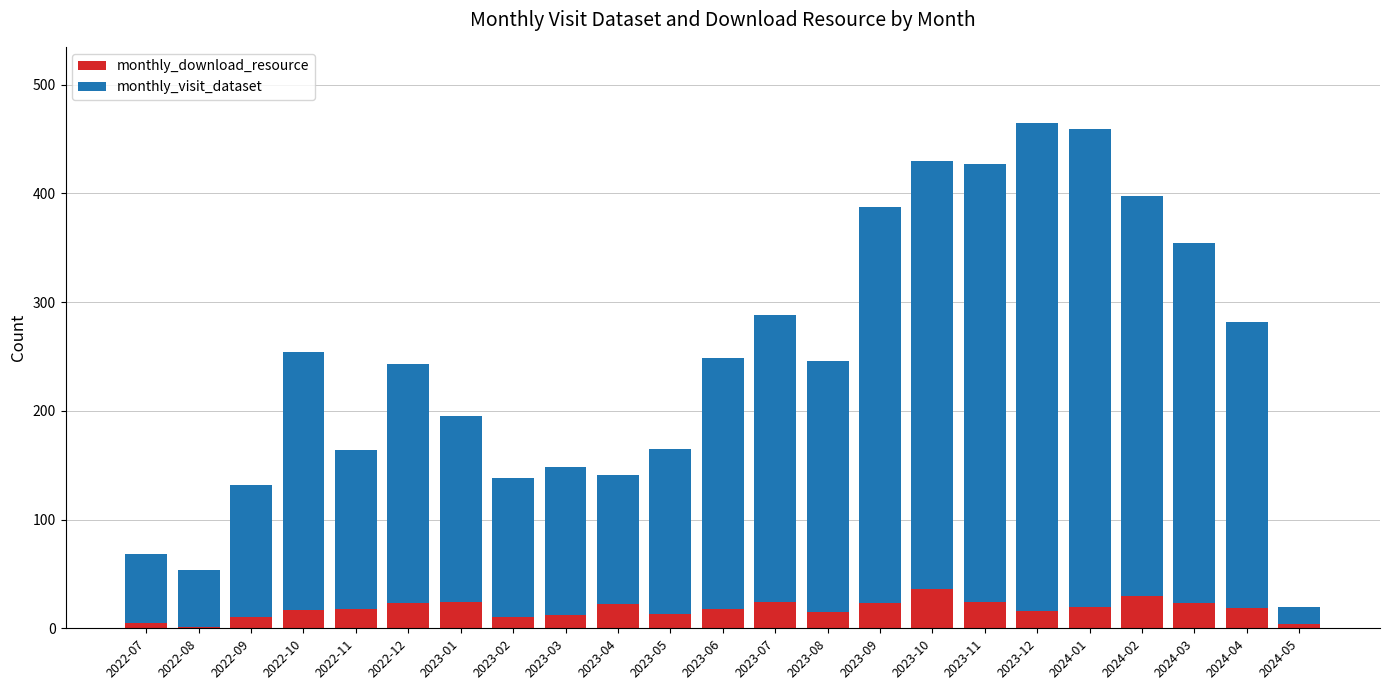

What is the sum of all monthly_download_resource values?

407